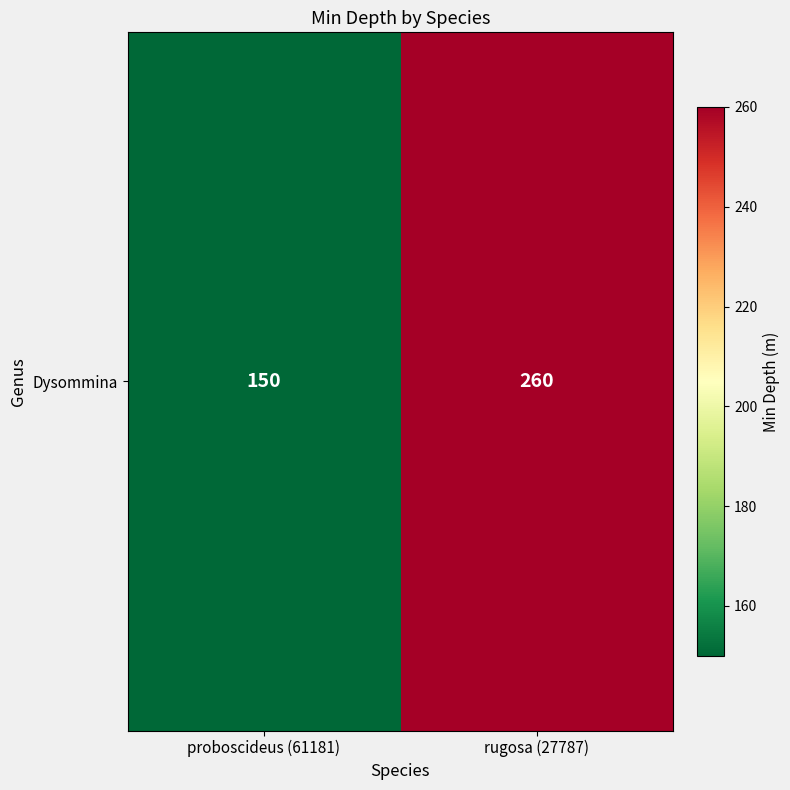

At which label is the value closest to 205?

proboscideus (61181)